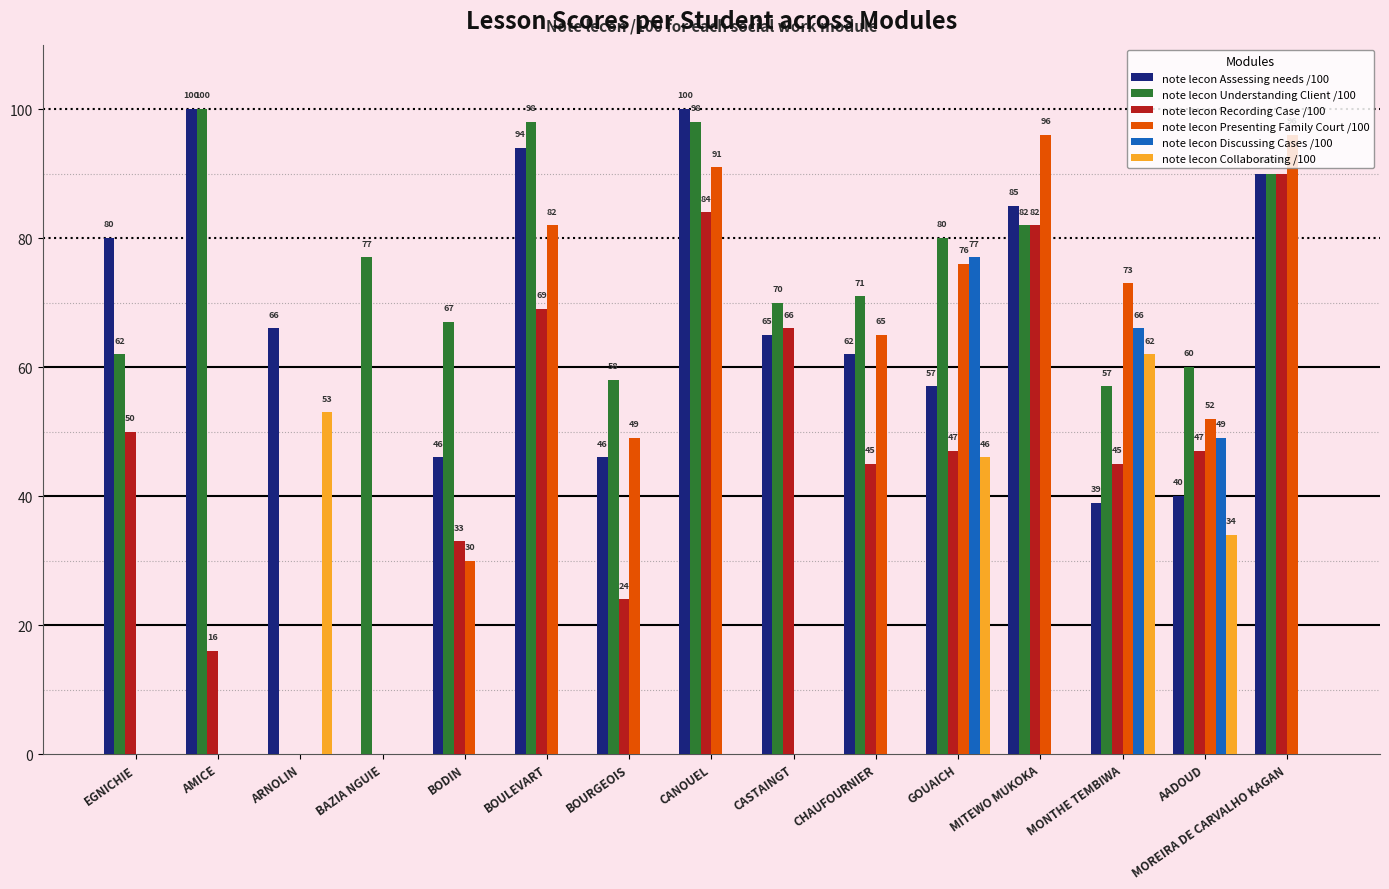

The note lecon Collaborating /100 series shows 53 at ARNOLIN. True or false?

True